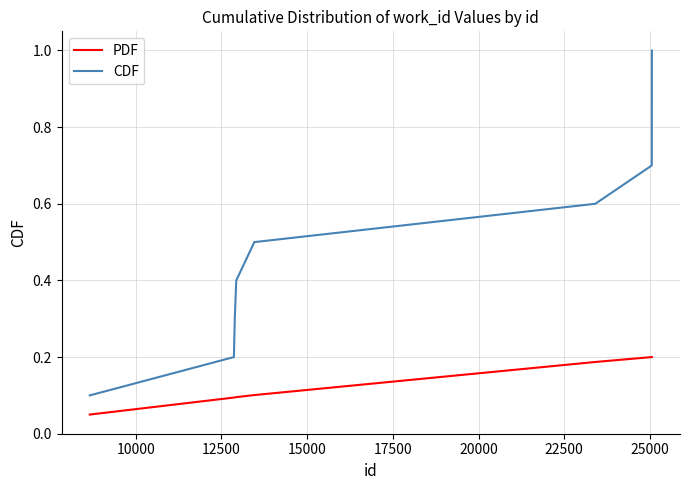

What is the difference between the maximum and minimum values in the CDF series?

0.9